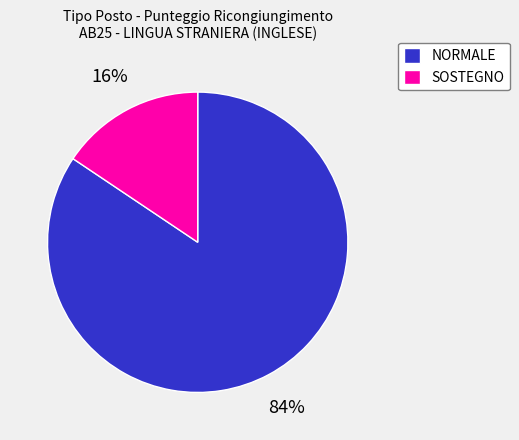

Count the number of slices in the pie.

2